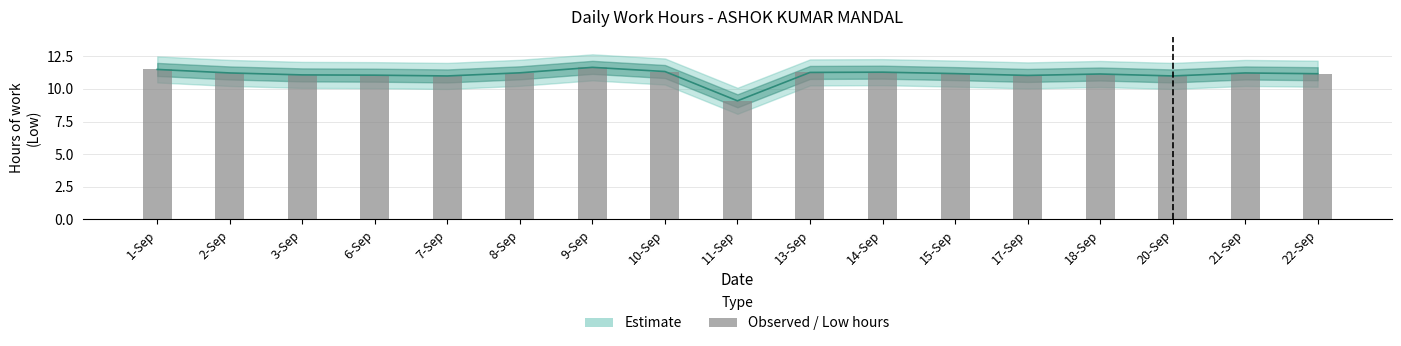

What is the difference between the second highest and second lowest values?

0.5